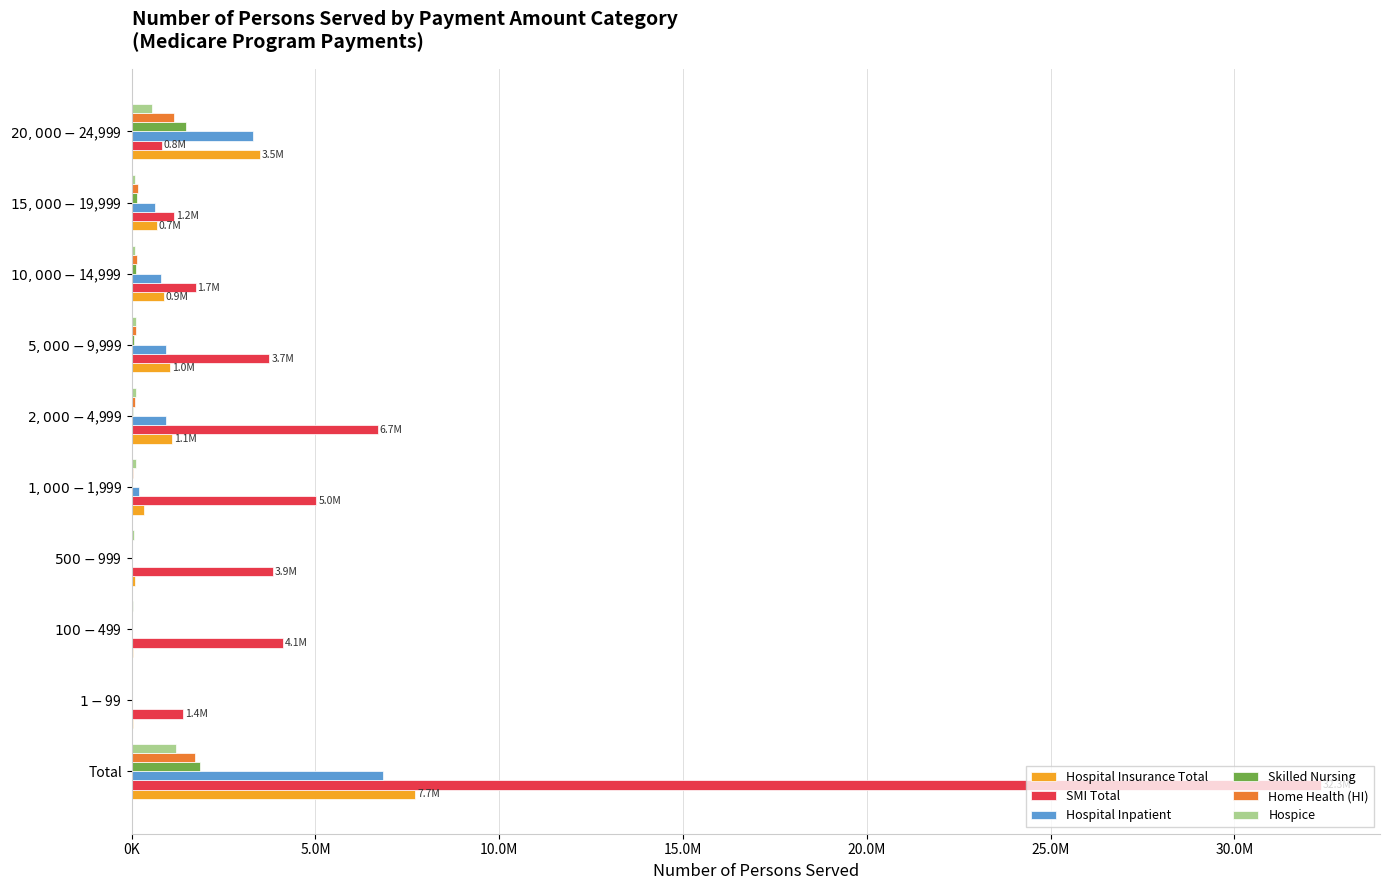

What are all the series names shown in the legend?

Hospital Insurance Total, SMI Total, Hospital Inpatient, Skilled Nursing, Home Health (HI), Hospice